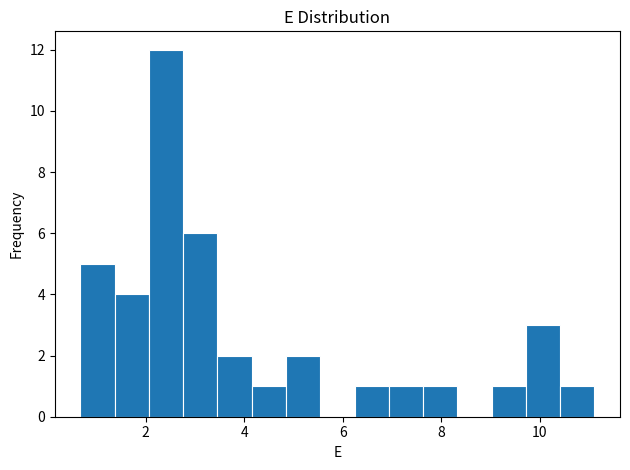

Read against the x-axis, roughly where is the centre of the tallest bar?

2.4